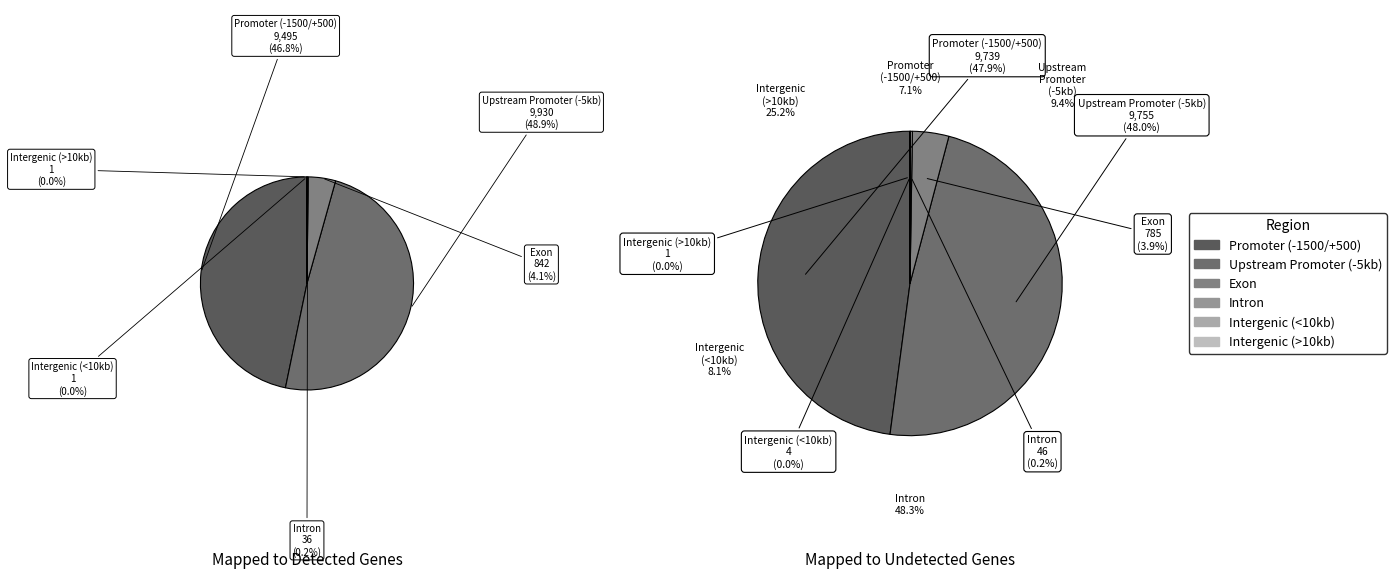

How many segments does this pie chart have?

6